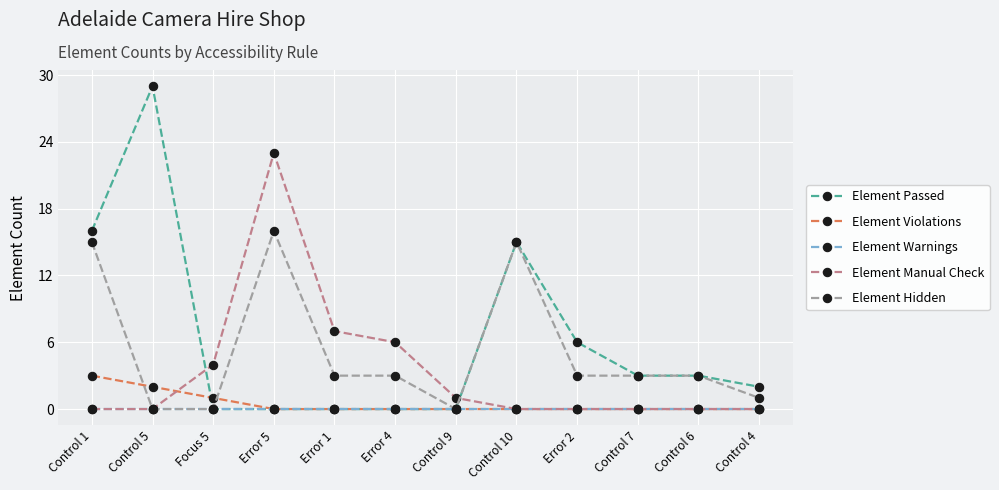

At which category is the sum across all series the highest?

Error 5